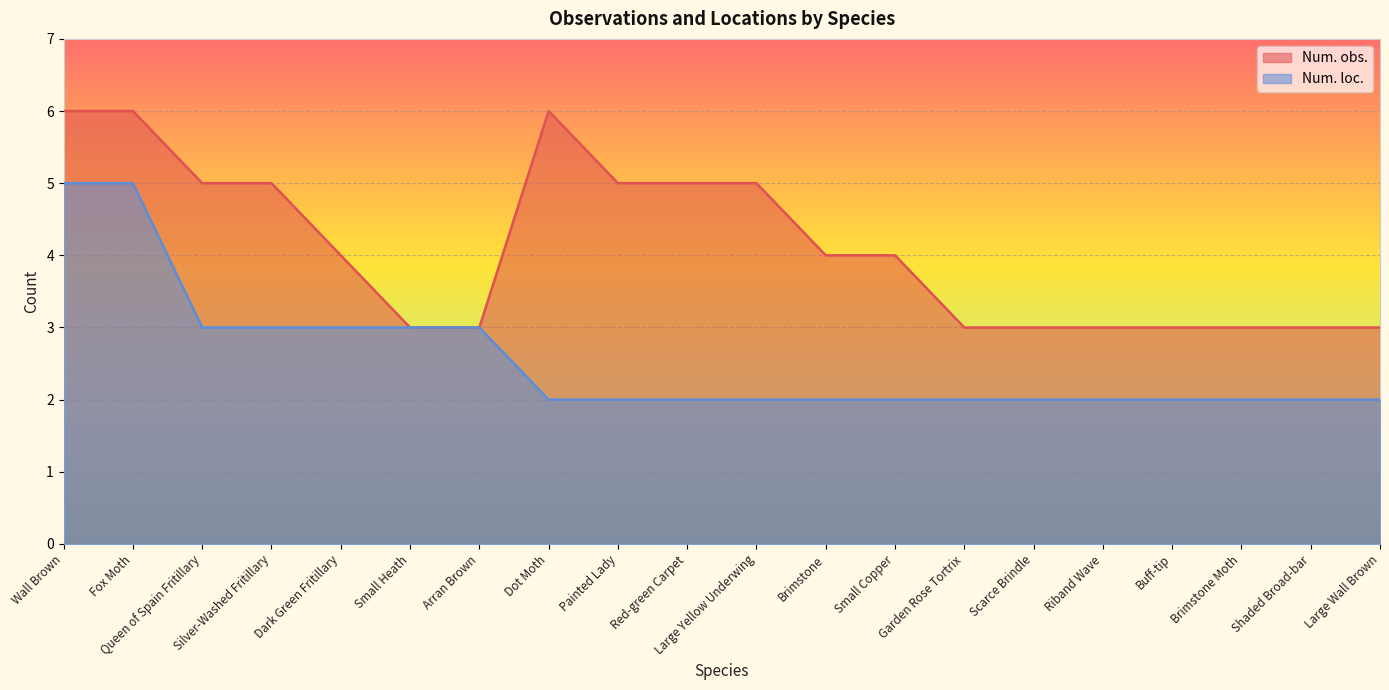

What is the total value across all series at Arran Brown?

6